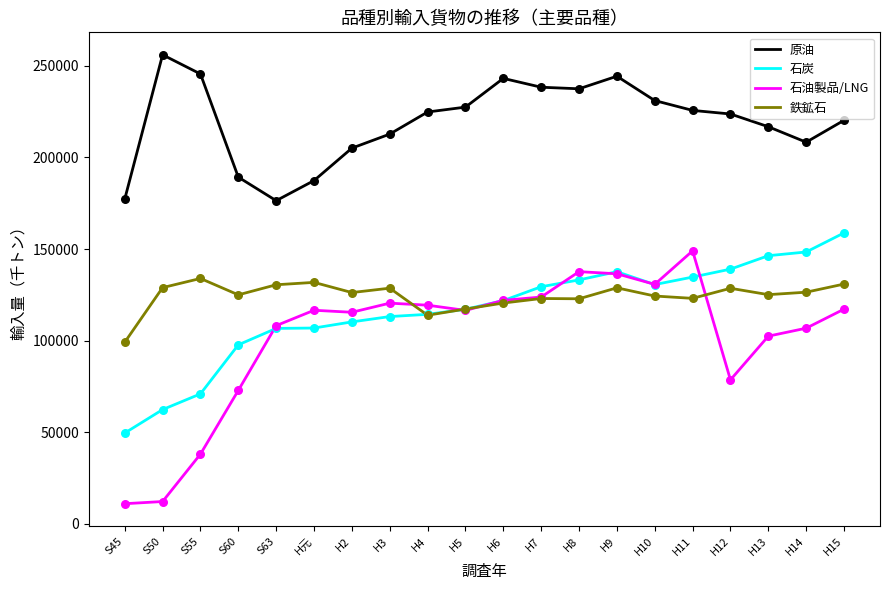

What is the spread (max minus min) of values at H元?

80508